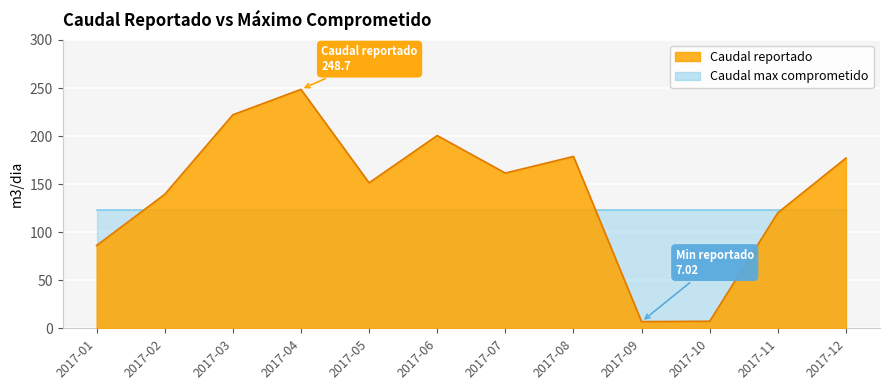

What is the difference between the second highest and minimum values?

215.2